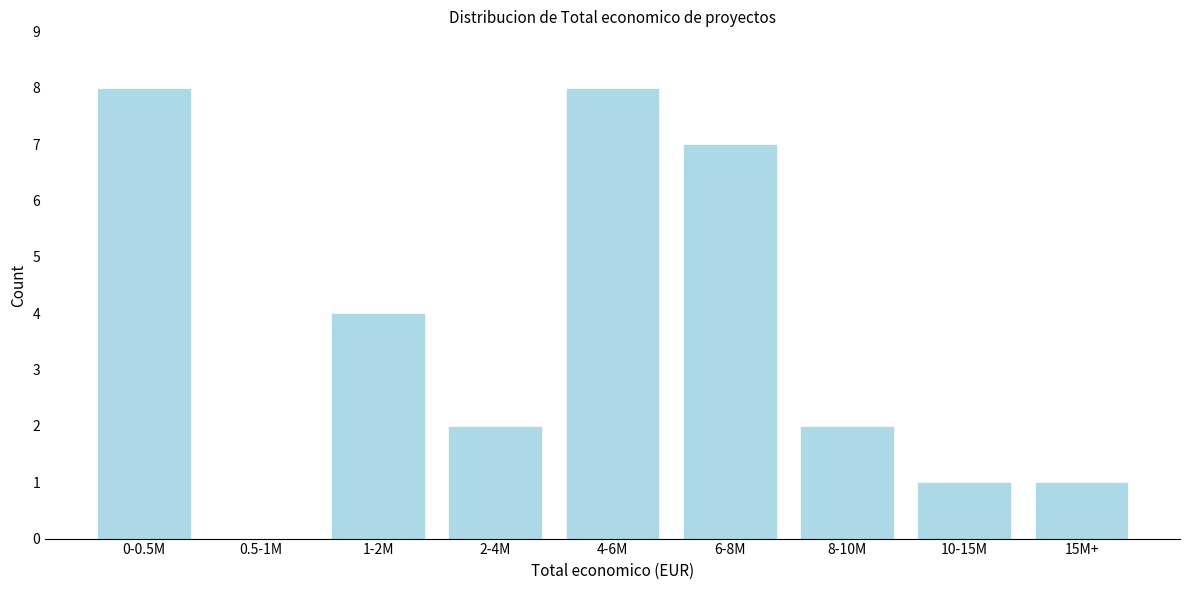

Reading left to right, what are all the values shown in this chart?

0-0.5M=8	0.5-1M=0	1-2M=4	2-4M=2	4-6M=8	6-8M=7	8-10M=2	10-15M=1	15M+=1